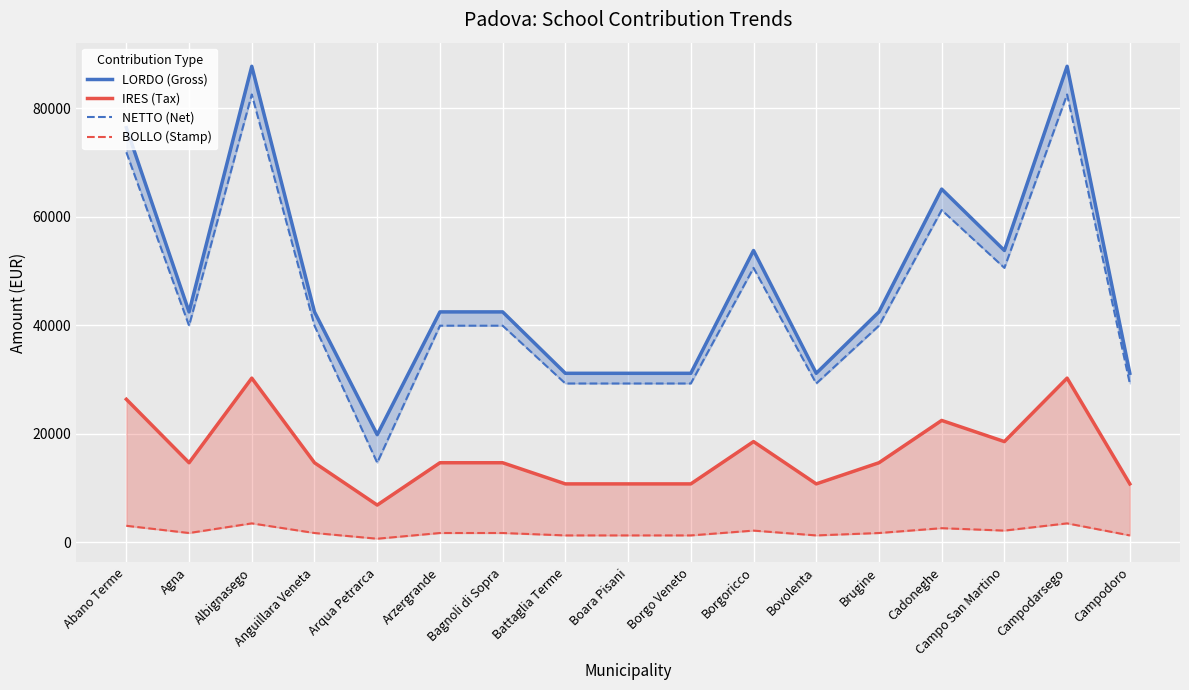

Is this an area chart (filled region under the line)?

No